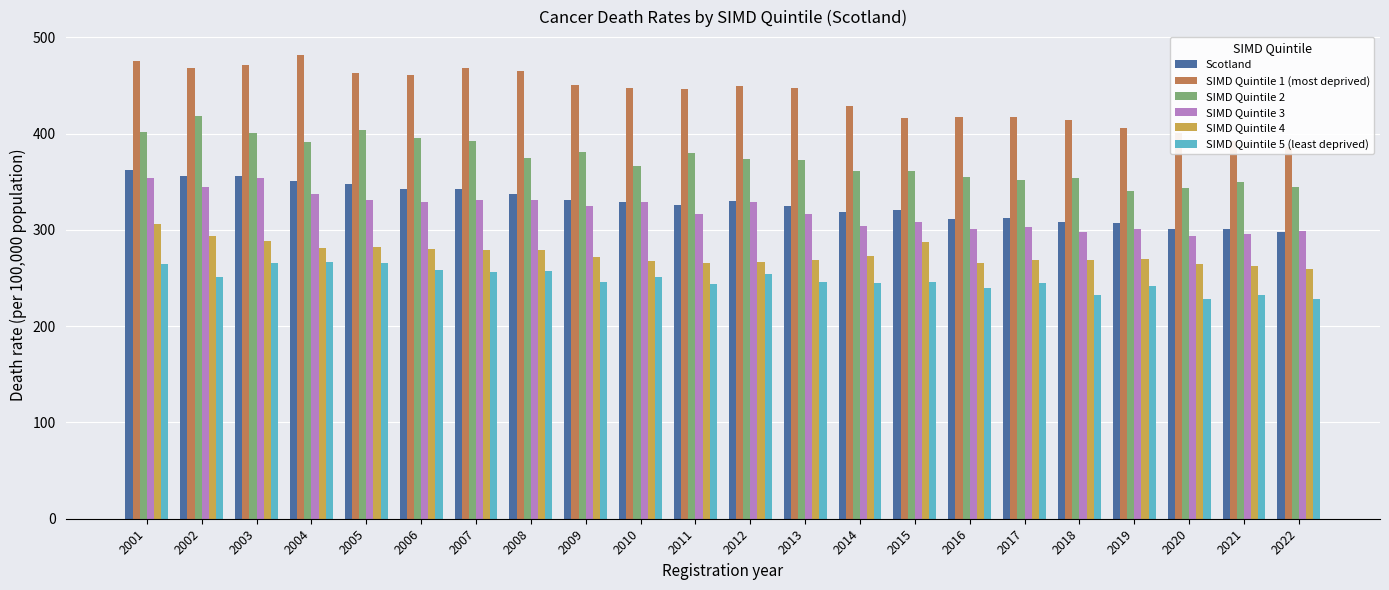

Reading right to left, what are all the values shown in this chart?

Scotland: 298.0	301.1	301.0	306.9	308.4	312.6	311.3	320.3	318.6	324.7	329.6	326.1	328.6	331.0	337.8	342.9	342.6	347.5	350.5	355.8	356.2	361.9
SIMD Quintile 1 (most deprived): 386.6	392.5	400.9	405.8	414.0	417.0	417.0	416.7	428.8	447.2	449.2	446.9	447.9	450.6	465.5	468.1	460.5	463.2	482.0	471.4	468.2	475.9
SIMD Quintile 2: 344.3	349.7	343.7	340.4	353.7	351.6	354.9	361.3	361.3	373.0	374.2	380.0	366.3	381.3	375.0	392.9	395.7	403.7	391.2	401.2	418.7	401.6
SIMD Quintile 3: 298.7	295.6	293.9	301.4	297.8	303.2	301.2	308.3	304.4	317.0	328.9	316.7	328.9	324.4	330.7	331.3	328.9	331.3	337.6	354.0	344.4	353.8
SIMD Quintile 4: 259.5	263.0	264.9	270.2	268.4	268.5	265.9	287.4	273.4	269.2	267.2	265.8	267.7	271.8	278.7	279.1	279.8	281.9	280.8	288.0	294.0	306.3
SIMD Quintile 5 (least deprived): 227.9	232.6	228.3	241.4	232.7	244.8	239.8	246.0	244.4	245.7	254.5	243.5	250.9	246.4	257.0	256.8	258.6	265.7	266.7	266.0	250.8	264.7